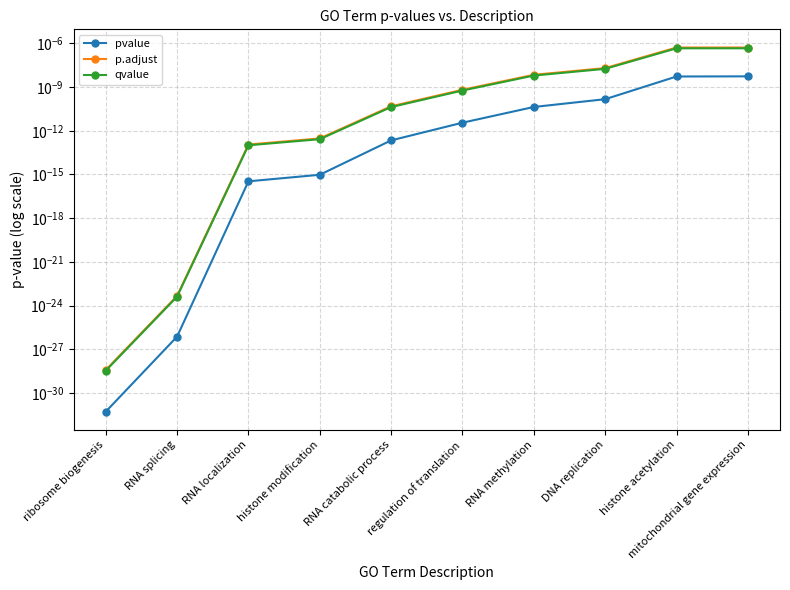

What position from the right is RNA localization?

8